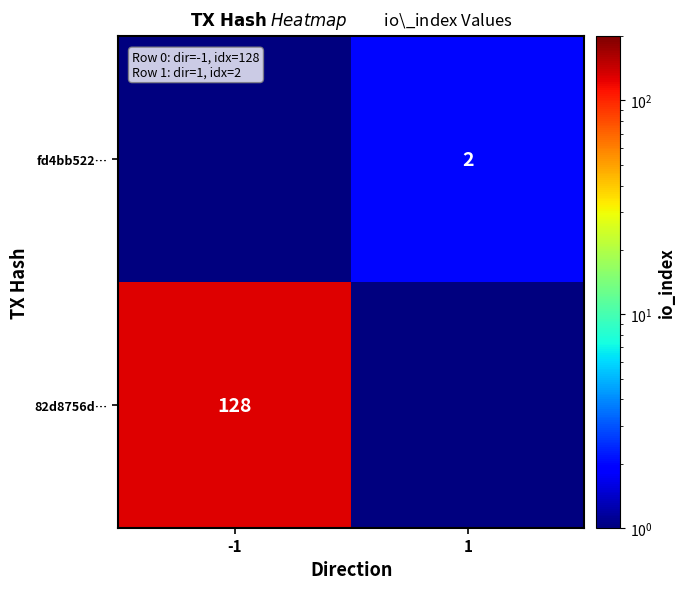

True or false: fd4bb522… has a value of 3.4 at 1.

False